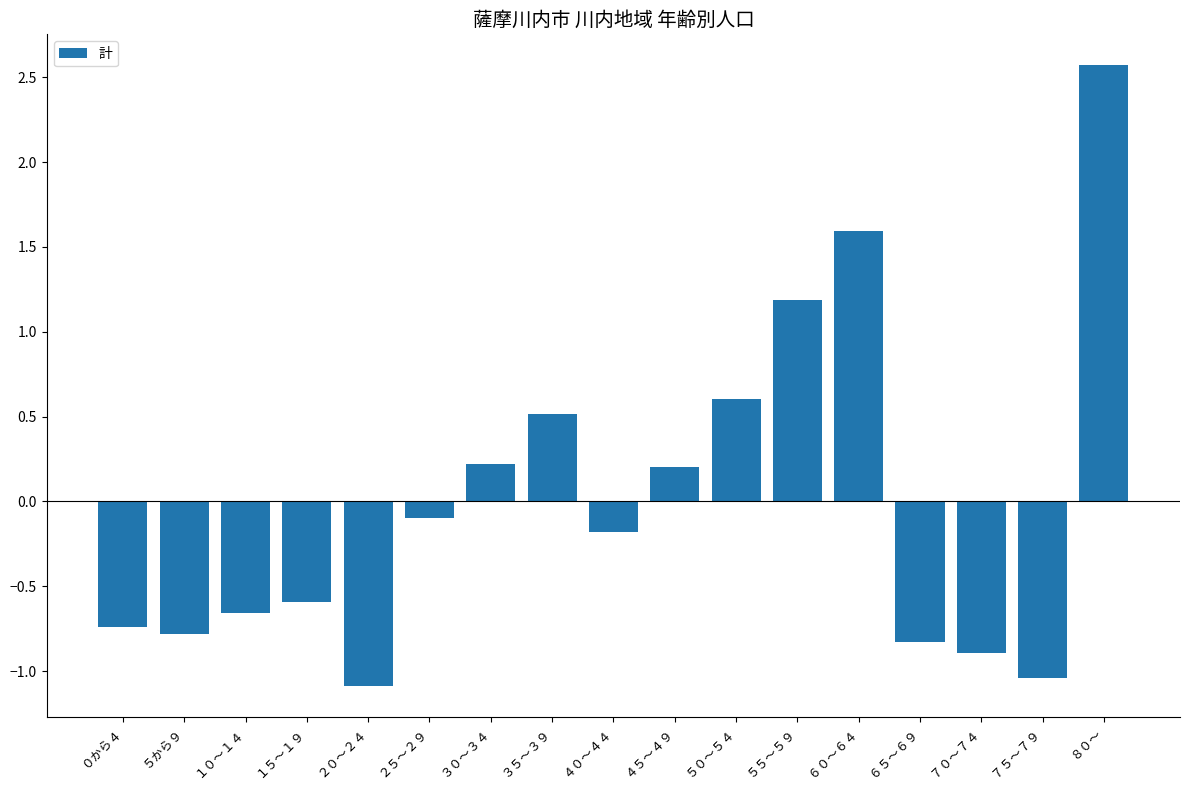

At which label does the data first exceed 0?

３０～３４